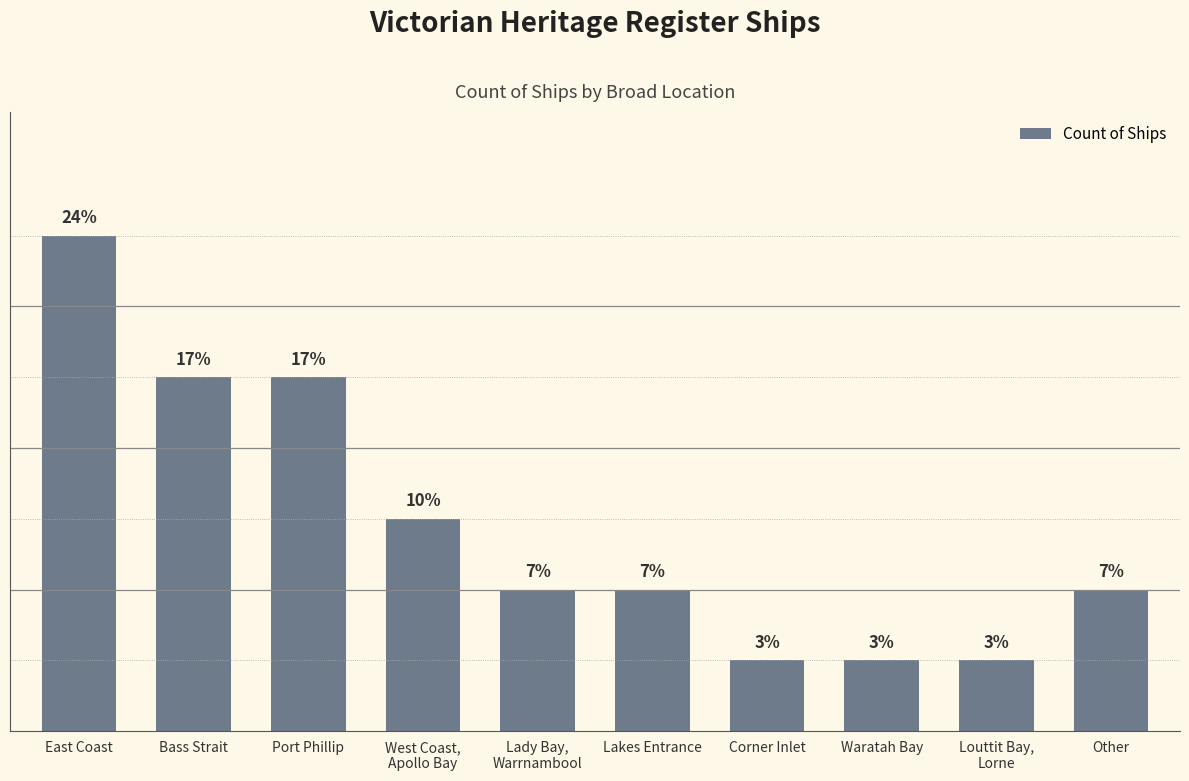

What is the label of the 9th bar from the right?

Bass Strait